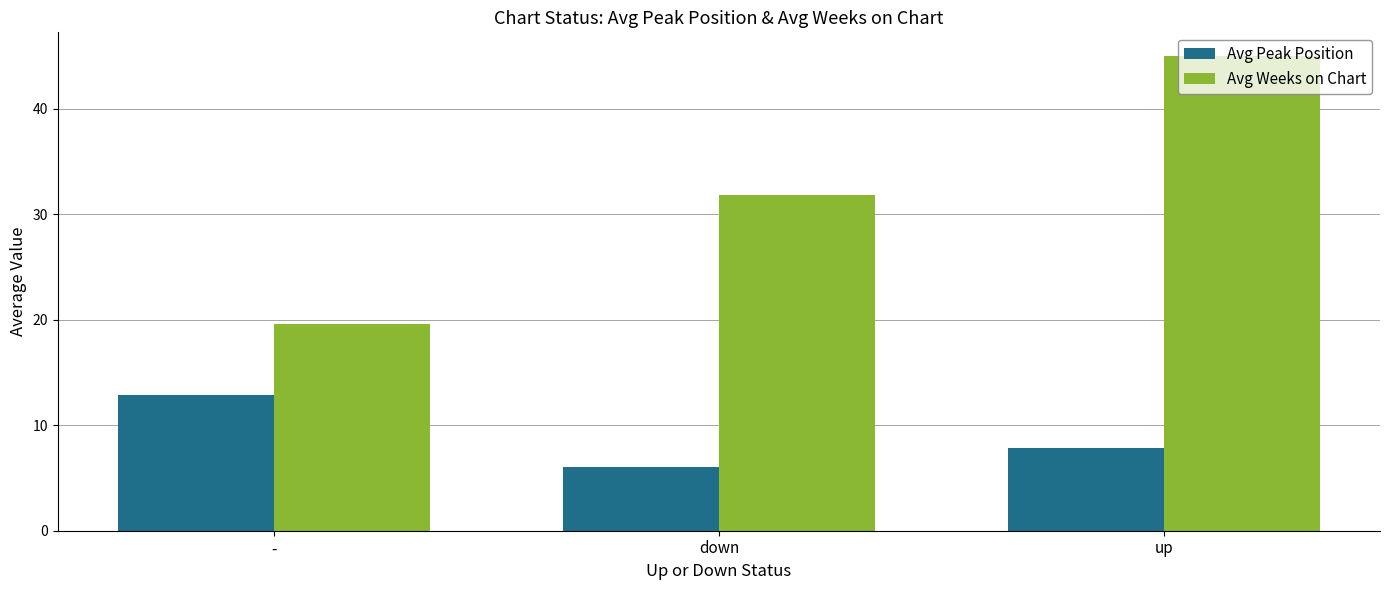

What is the difference between the maximum and second lowest values in the Avg Peak Position series?

5.1